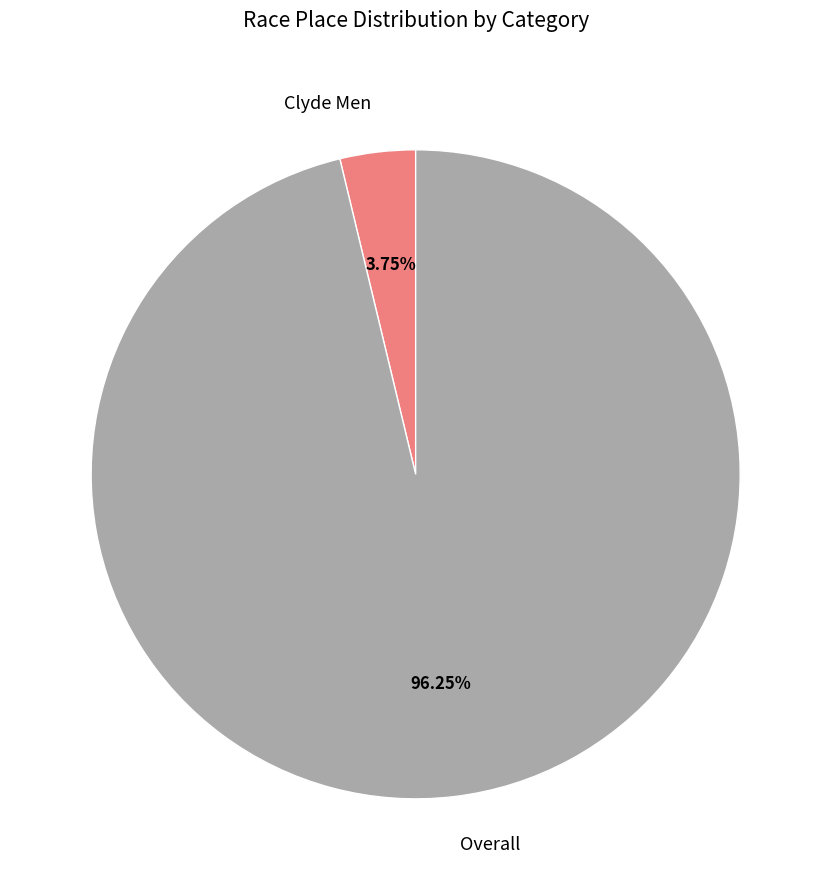

How many segments does this pie chart have?

2